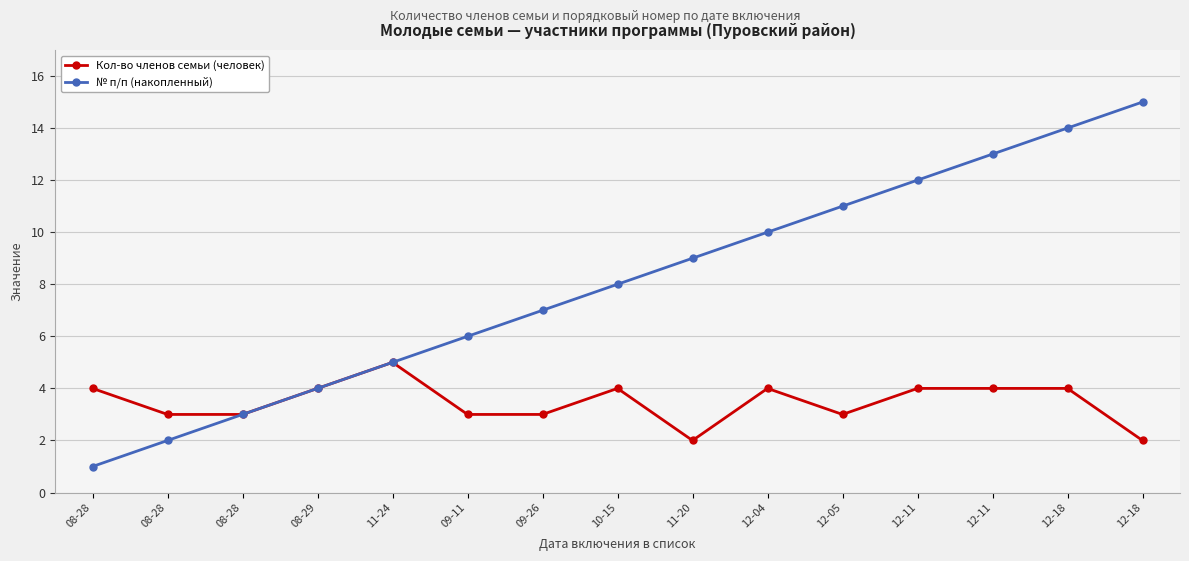

True or false: № п/п (накопленный) has more than 1 interior local peaks.

False